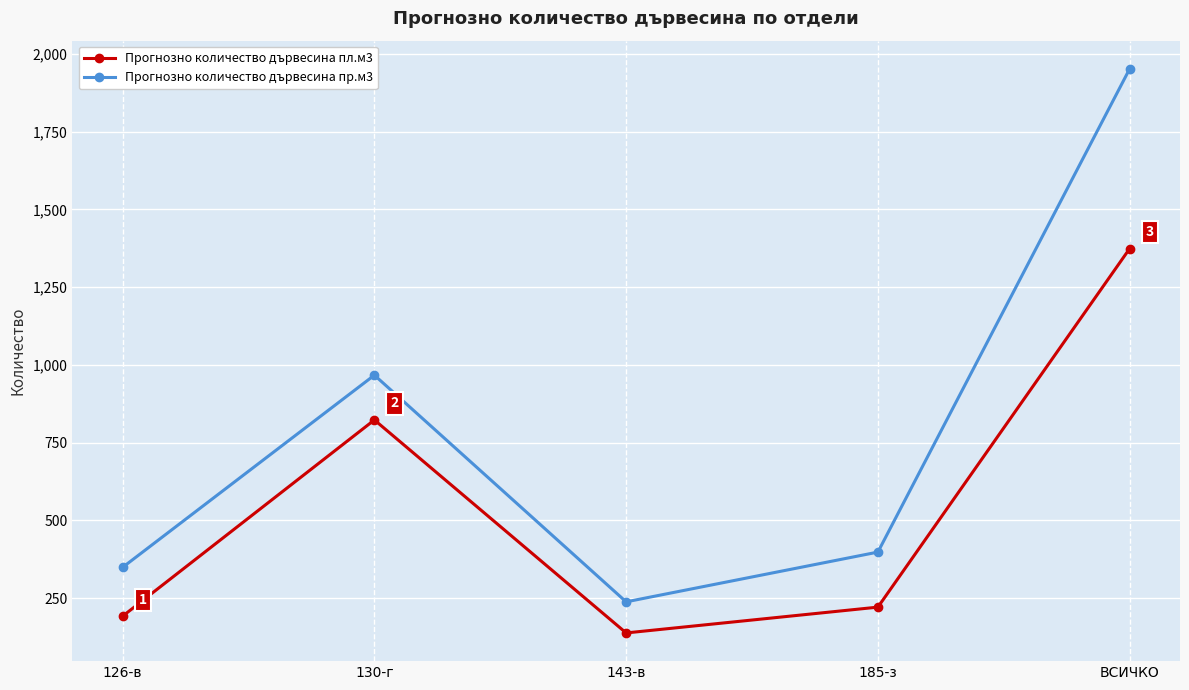

Rank the series by their maximum value, from lowest to highest.

Прогнозно количество дървесина пл.м3, Прогнозно количество дървесина пр.м3